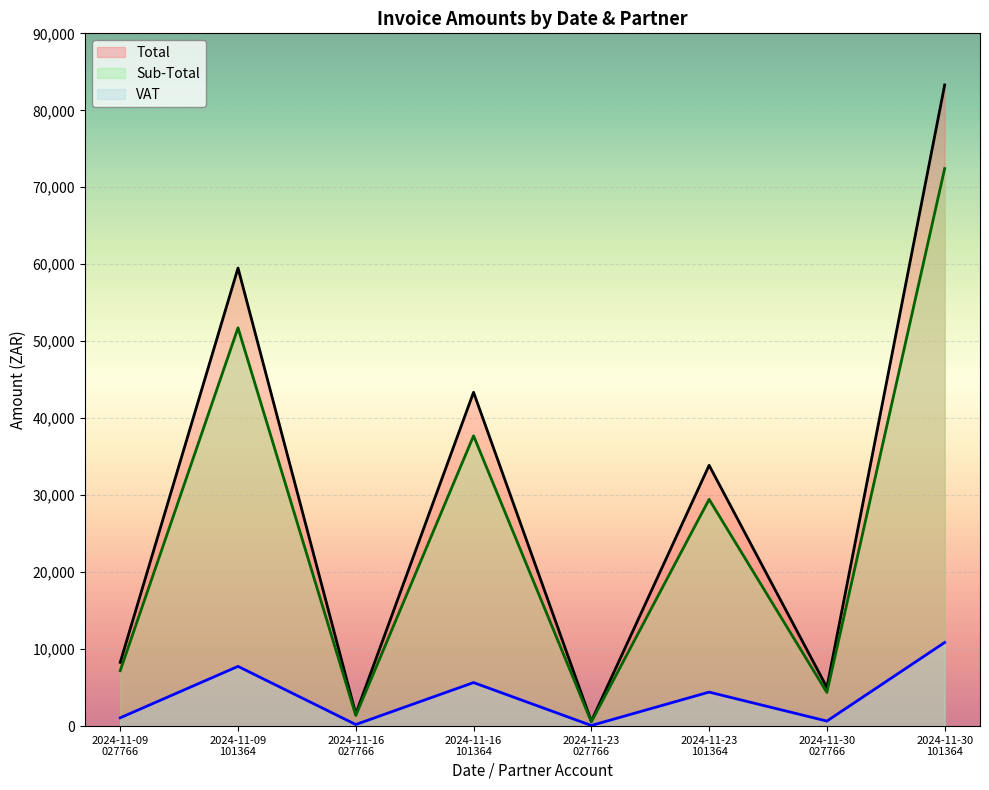

What is the value of the Total point at the 2nd from the left?

59508.4